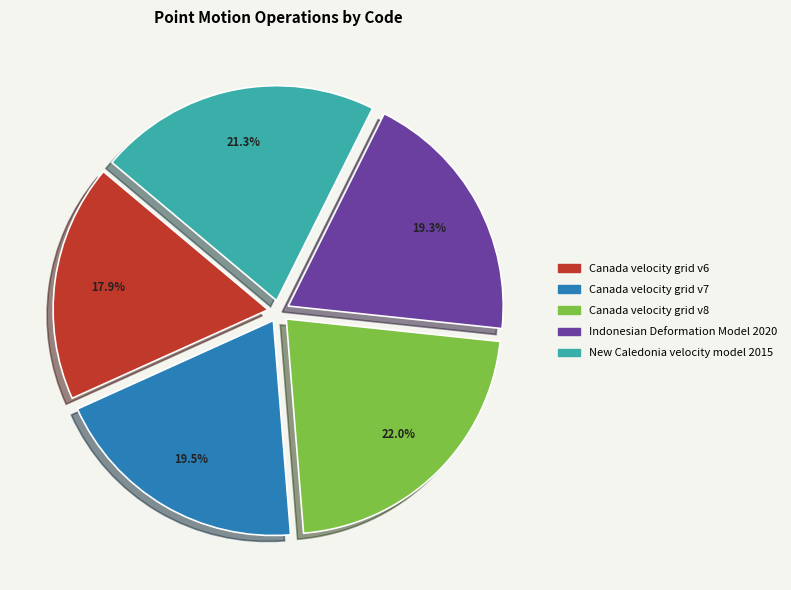

Which category has the smallest portion of the pie?

Canada velocity grid v6